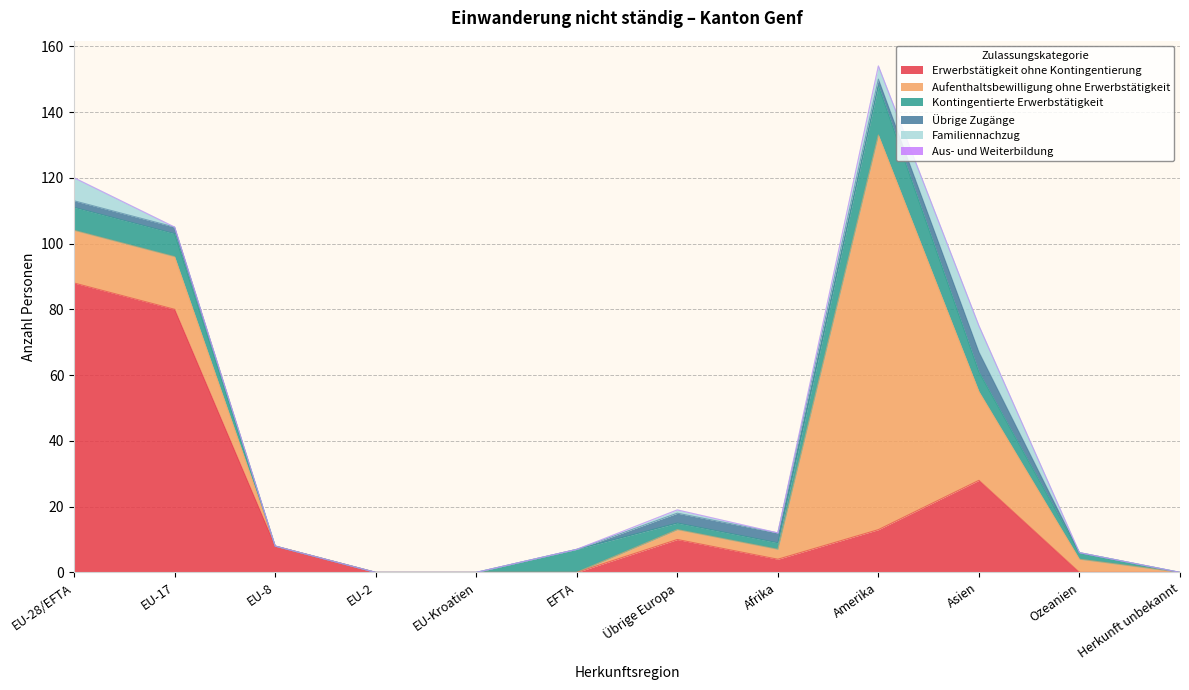

Which category has the lowest value across all series?

EU-2